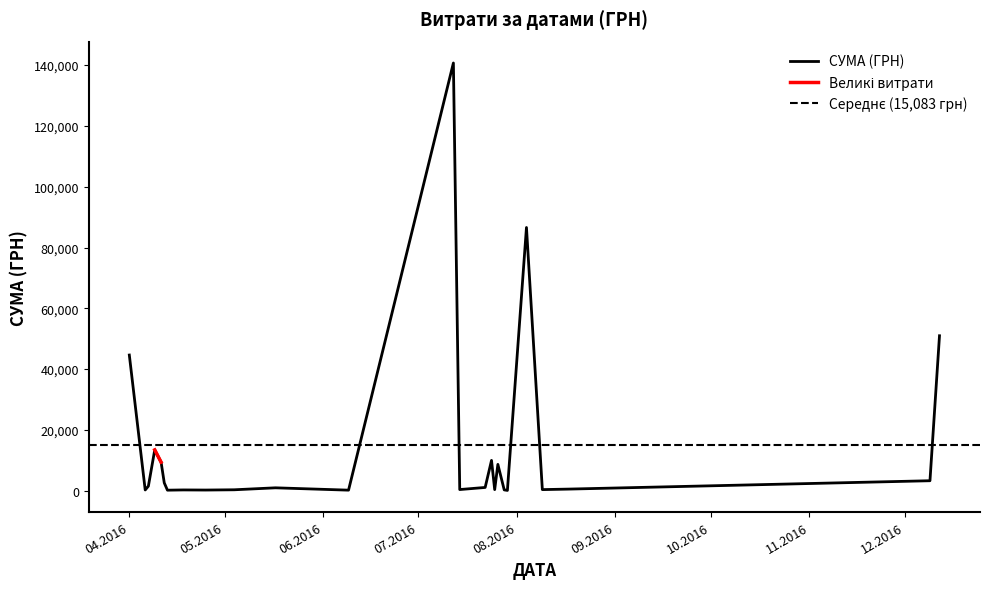

What is the highest value of the СУМА (ГРН) series?

140706.2